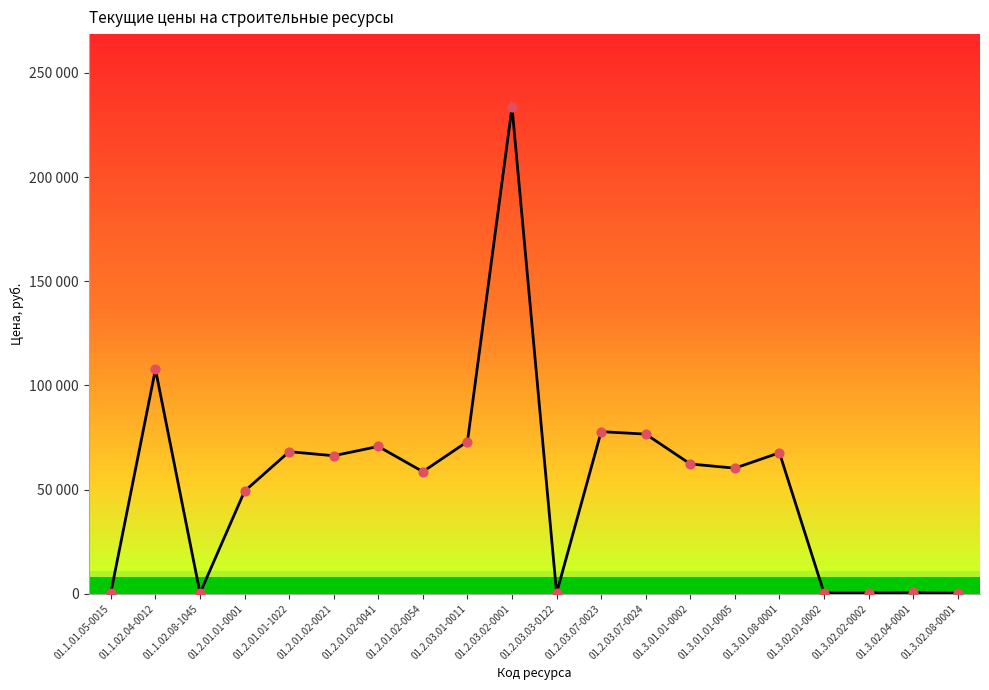

Between 01.2.03.07-0024 and 01.1.01.05-0015, which is larger?

01.2.03.07-0024